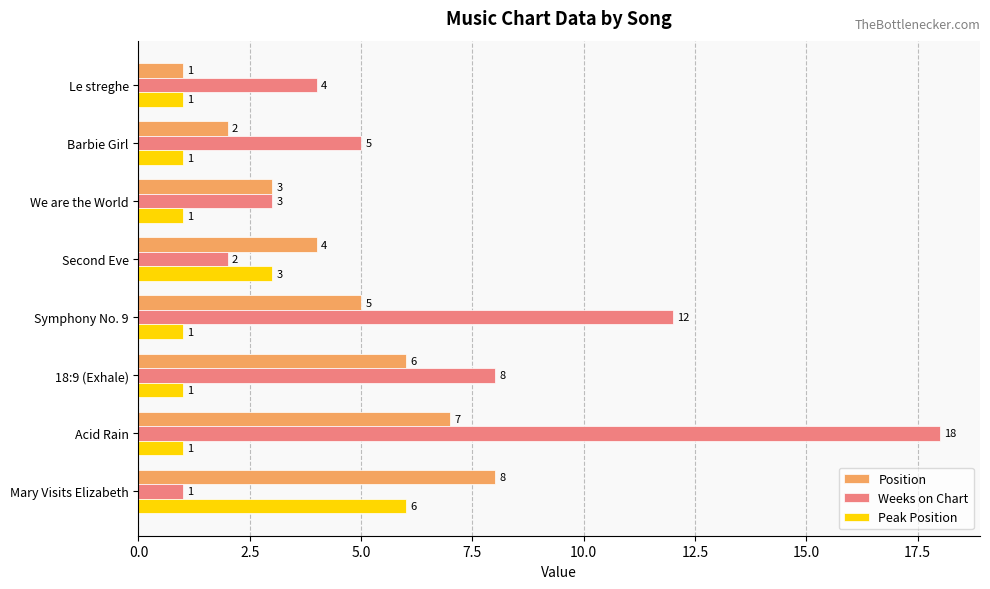

What is the average value of the Weeks on Chart series?

7